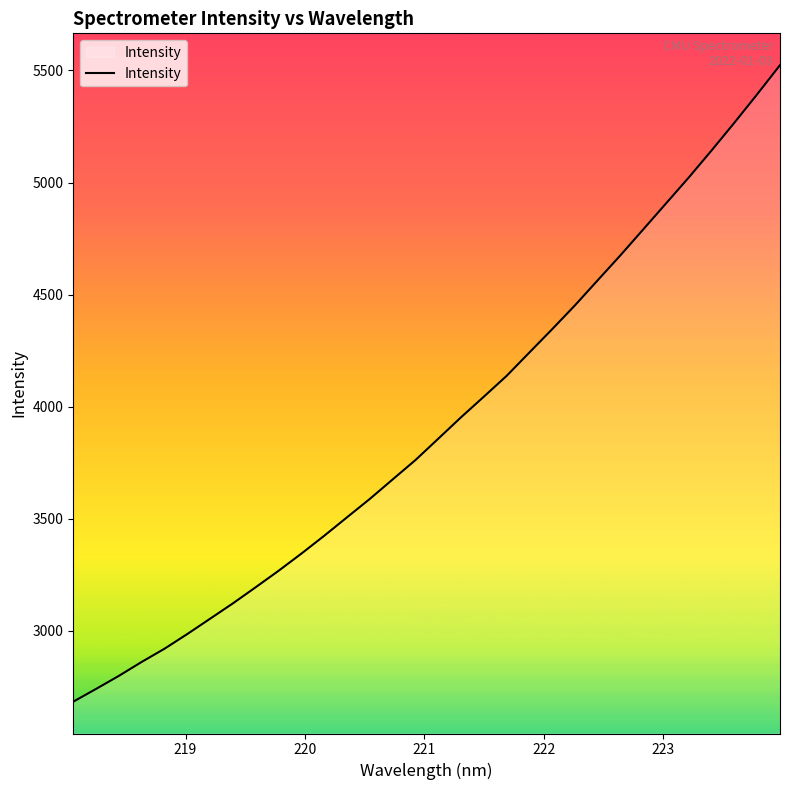

What is the minimum value shown in the chart?

2683.5